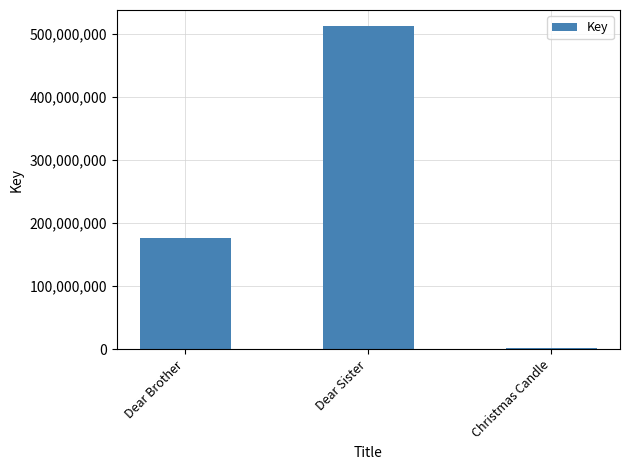

What is the greatest value displayed?

512164150